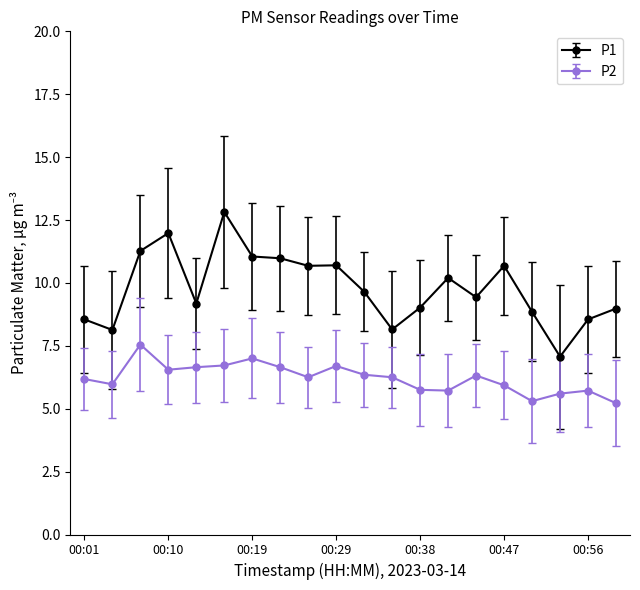

What is the difference between the maximum and minimum values in the P2 series?

2.3